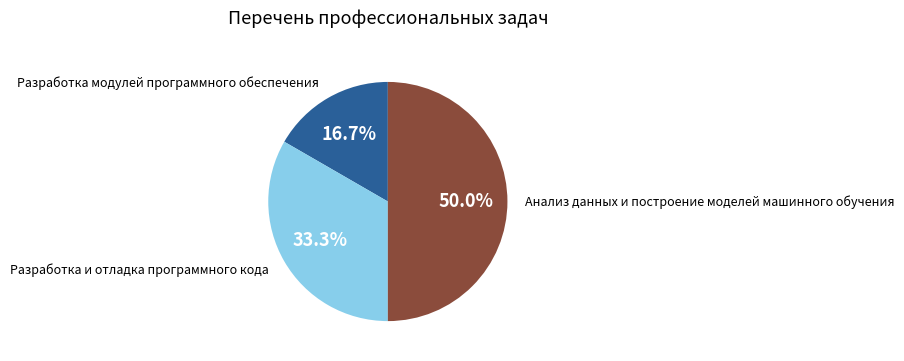

Count the number of slices in the pie.

3